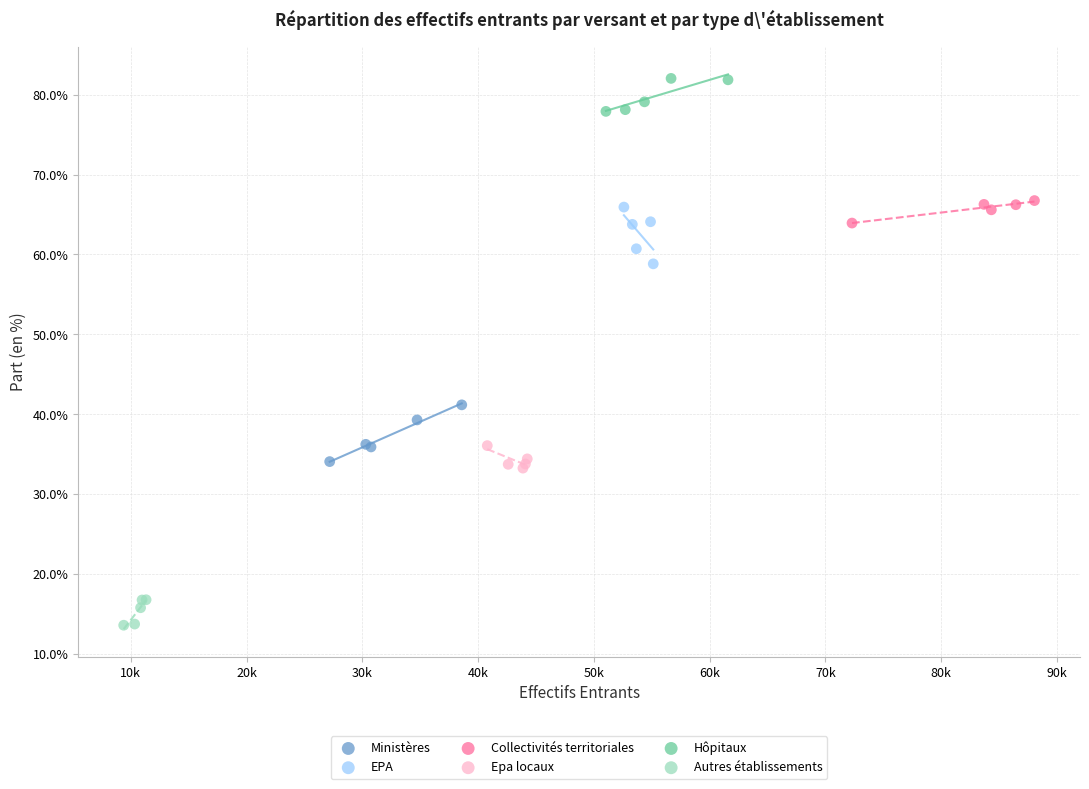

Which series contains the lowest Y value?

Autres établissements